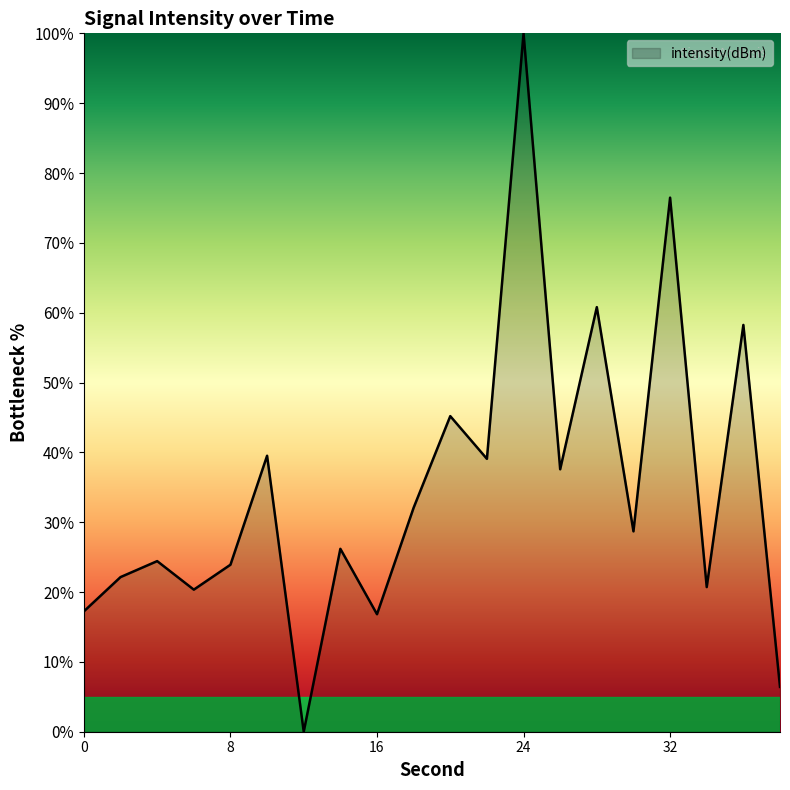

What is the greatest value displayed?

100.0